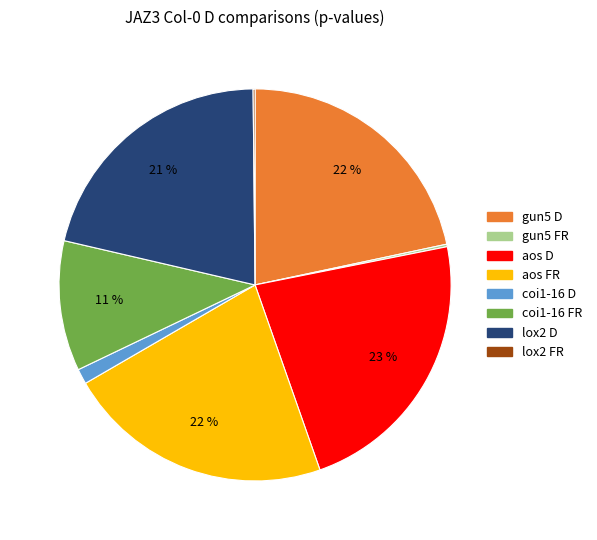

To the nearest percent, what is the difference between the largest and smallest slice percentages?

23%